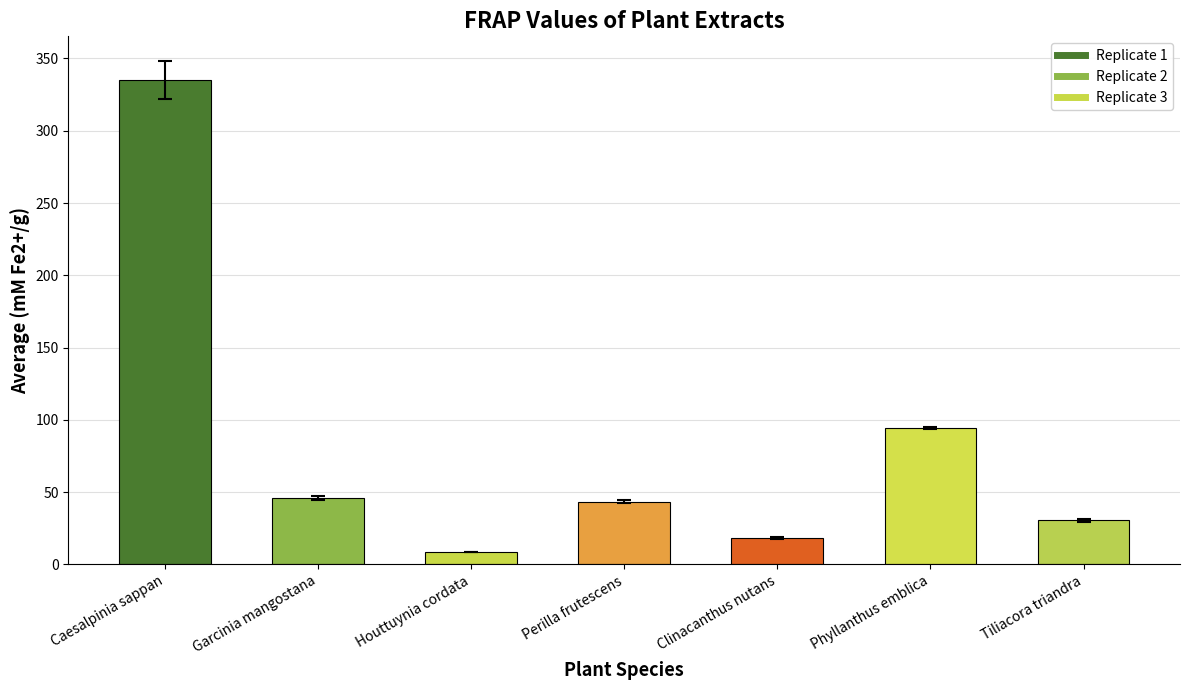

At which category does the chart reach its minimum across all series?

Houttuynia cordata